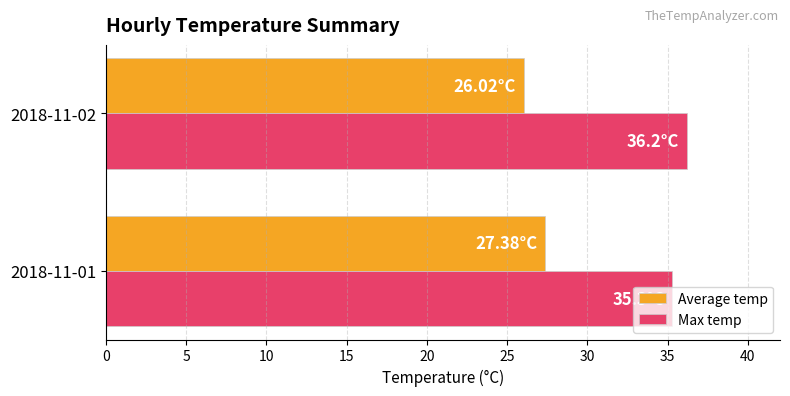

What is the difference between the maximum and minimum values in the Max temp series?

0.9